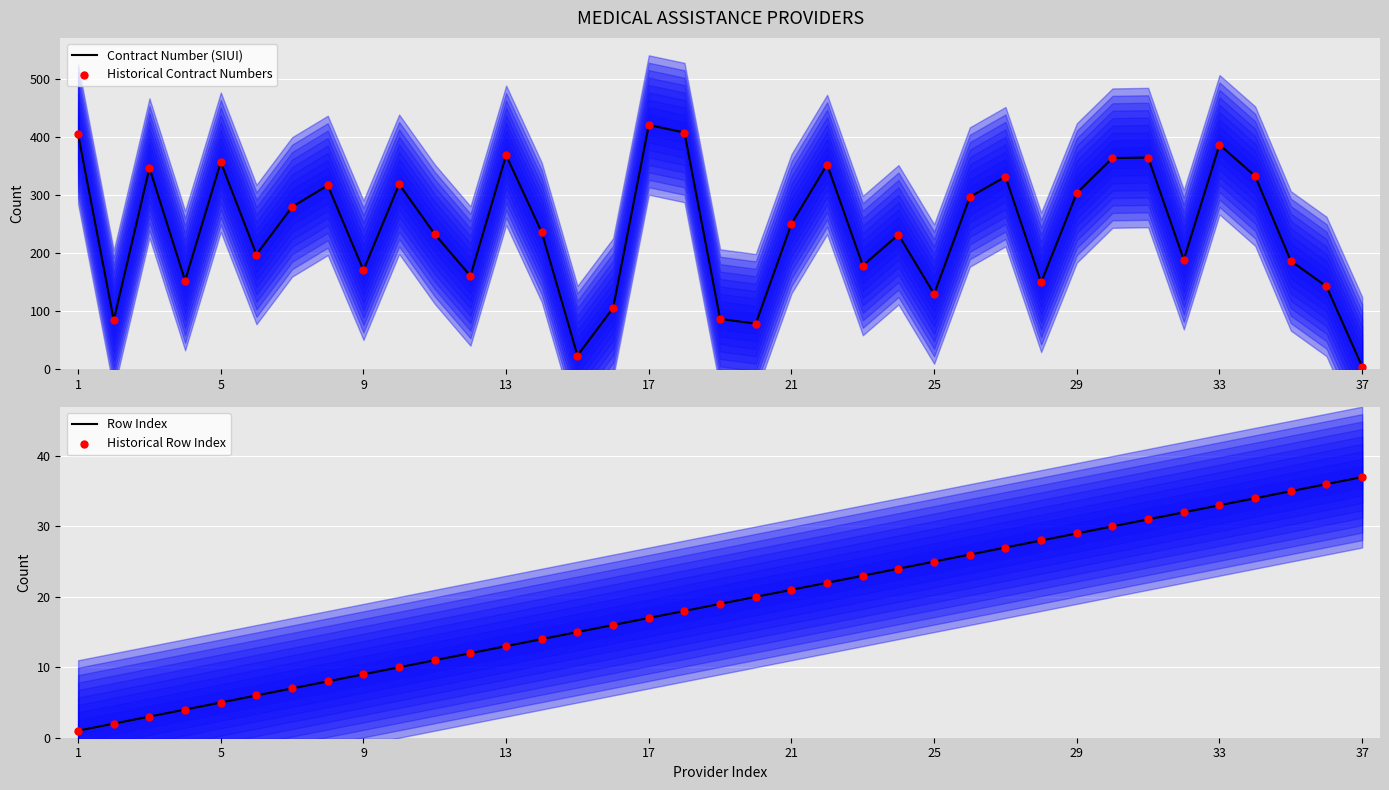

What are all the series names shown in the legend?

Contract Number (SIUI), Historical Contract Numbers, Row Index, Historical Row Index